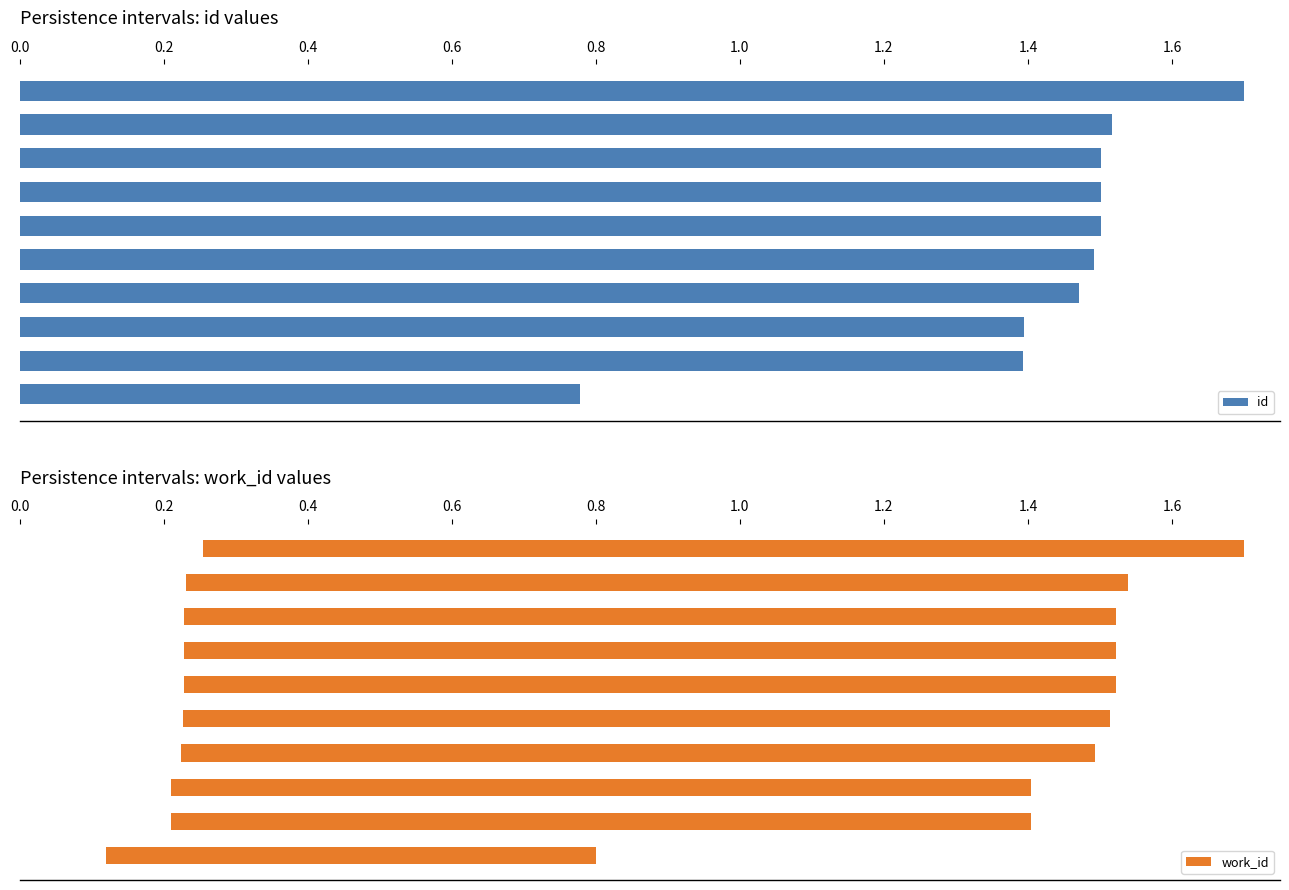

Count the id values in the range 1 to 2.

9